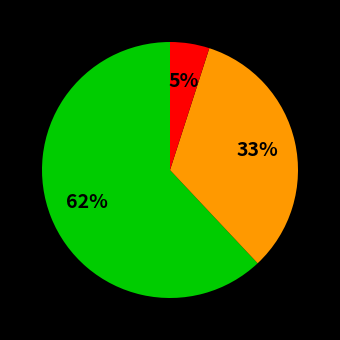

To the nearest percent, what is the difference between the largest and smallest slice percentages?

57%